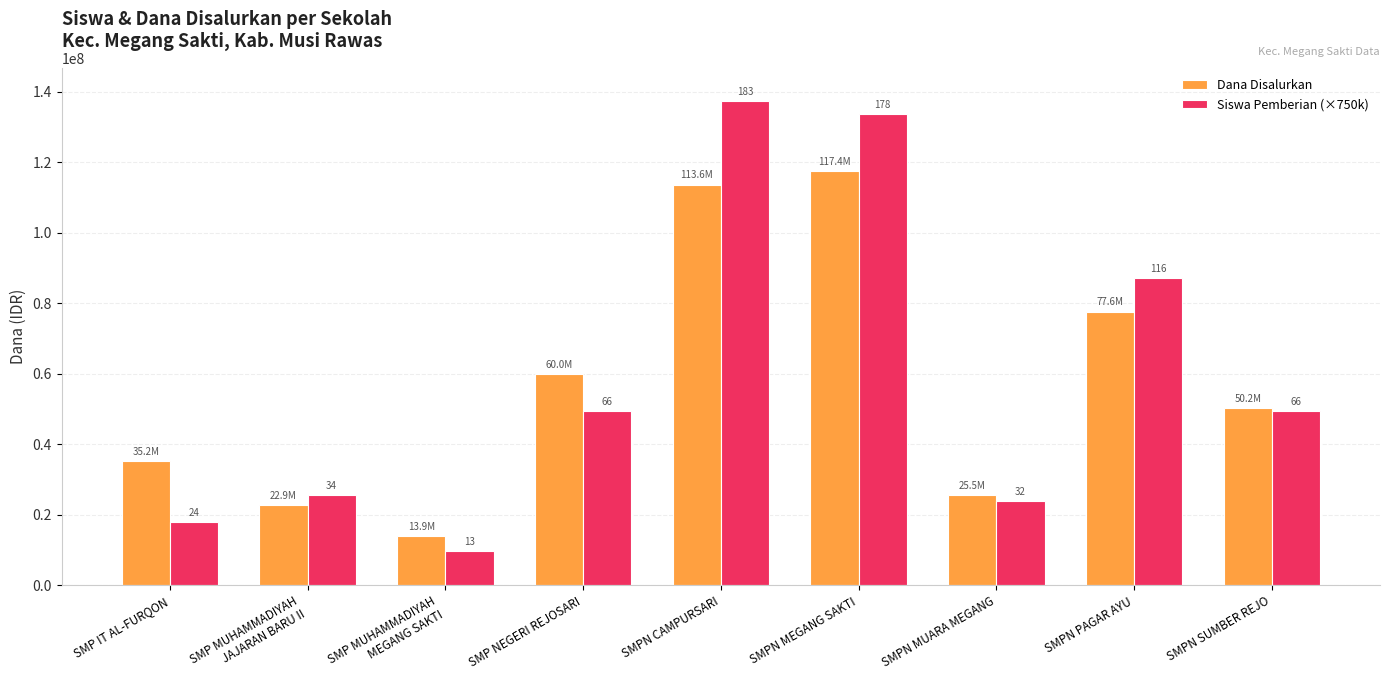

The value of Dana Disalurkan at SMP IT AL-FURQON is 7600397. True or false?

False